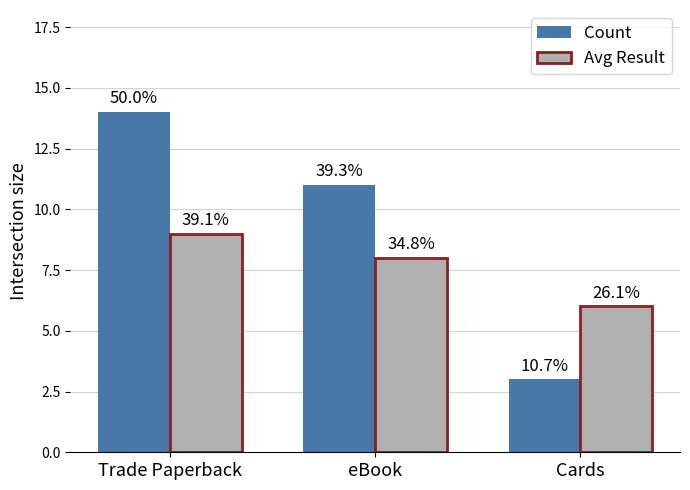

Which series has the largest range (max minus min)?

Count